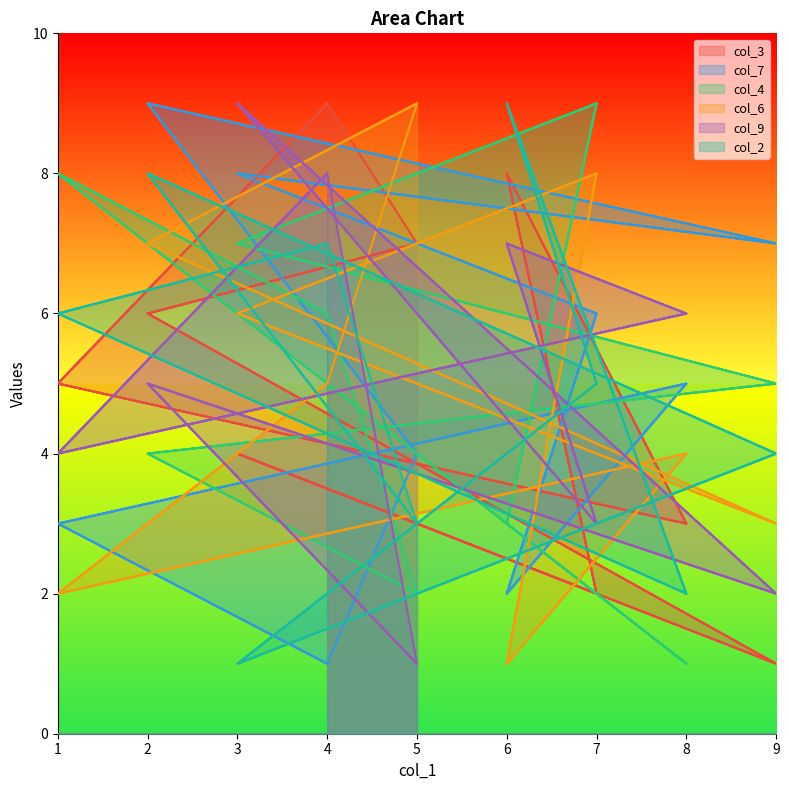

True or false: col_9 has more than 2 interior local peaks.

True